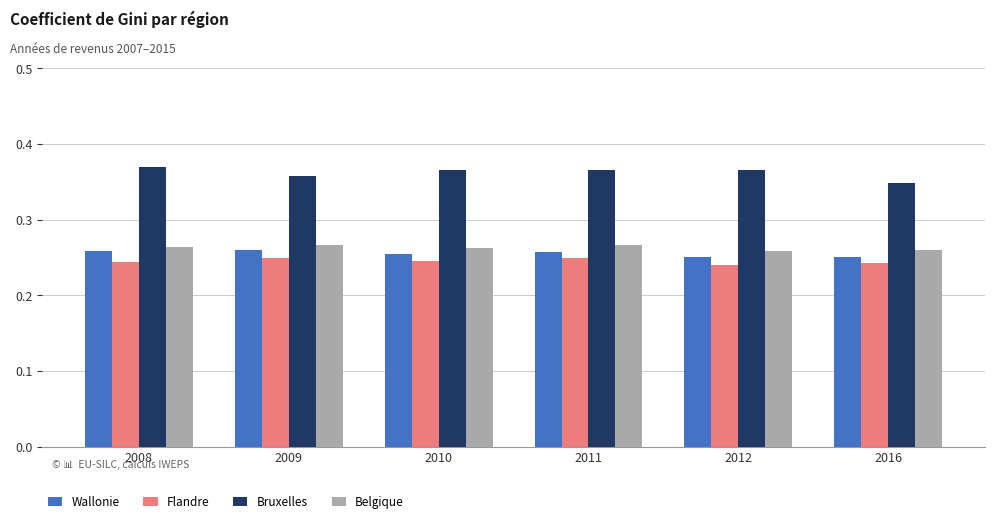

What is the sum of all Flandre values?

1.5